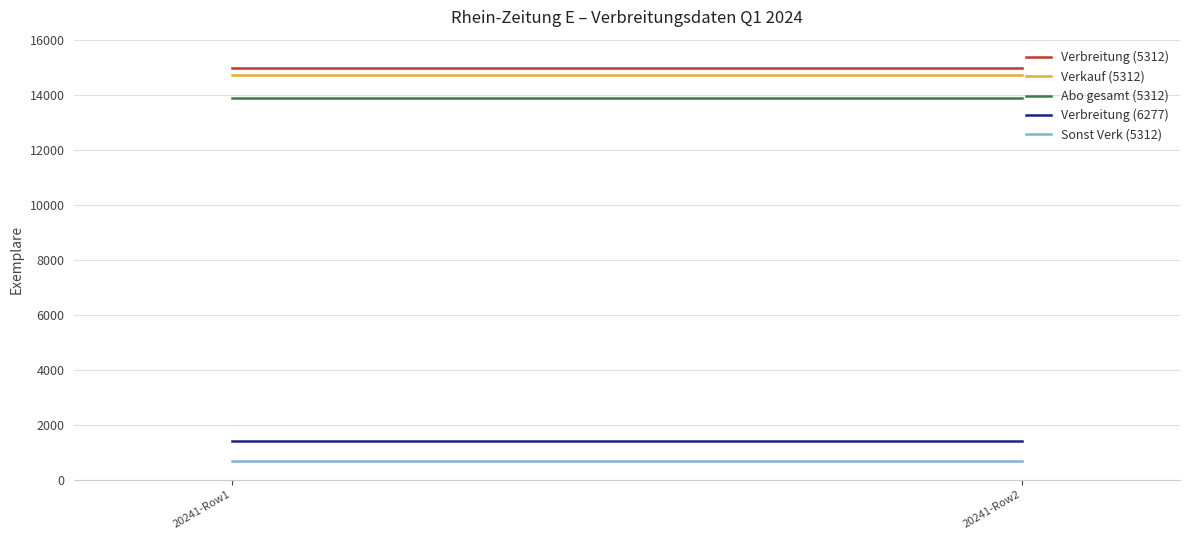

What is the sum of all Abo gesamt (5312) values?

27730